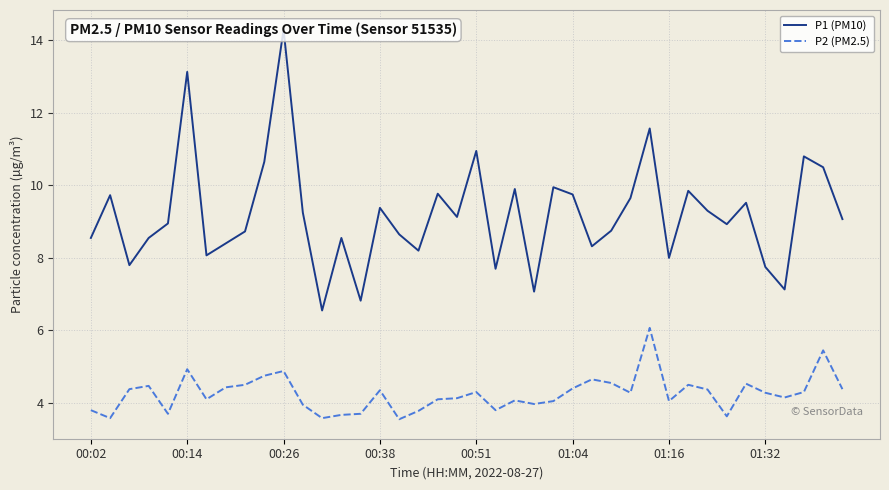

Does the chart display data point markers on the line(s)?

No